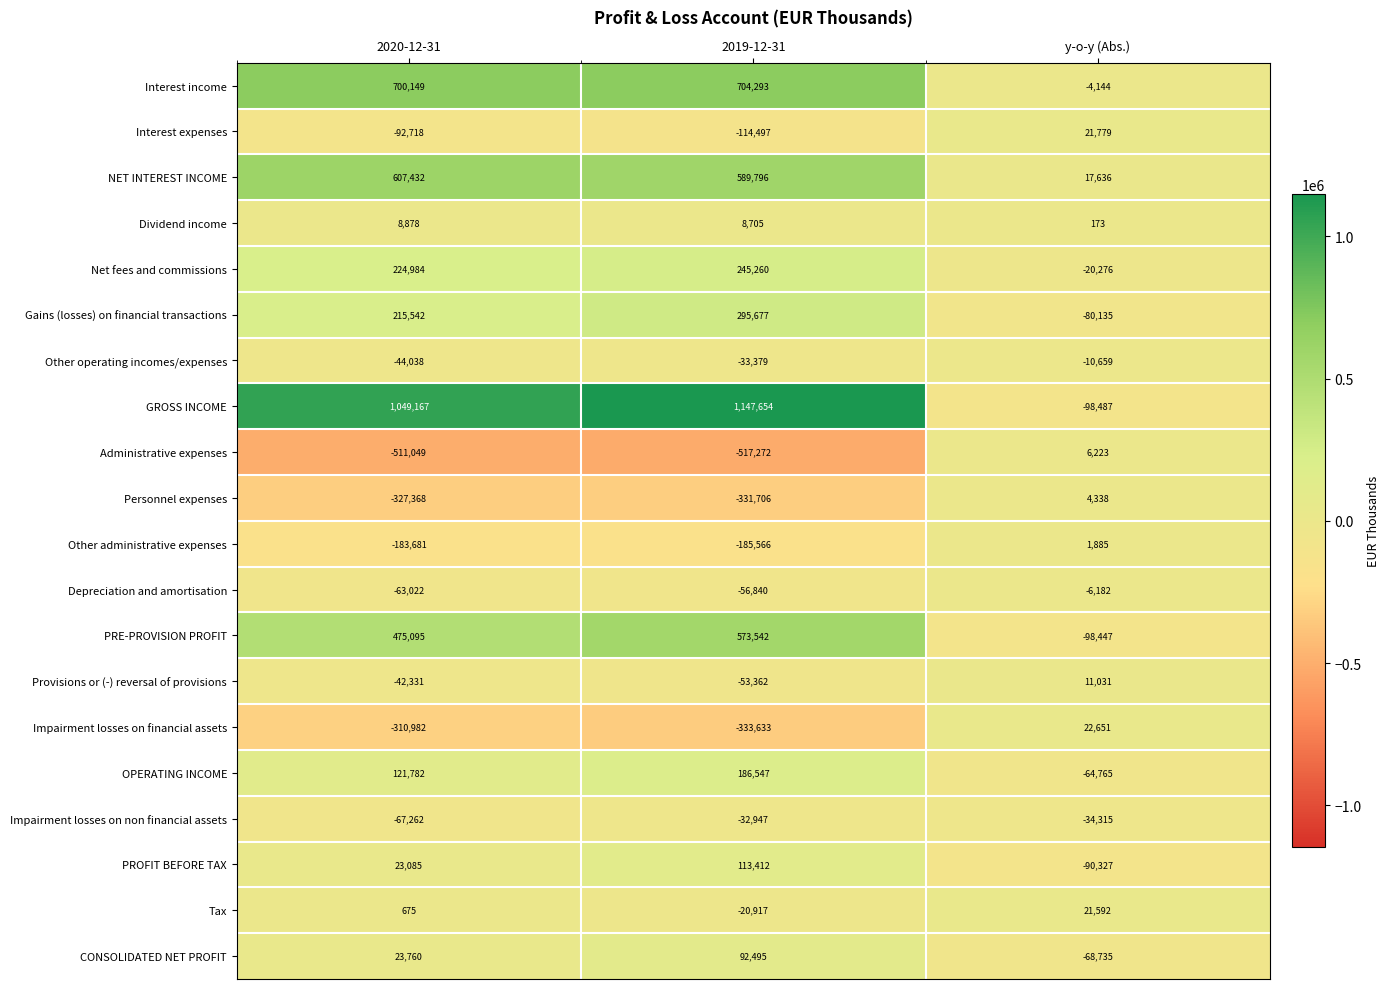

True or false: Administrative expenses has a value of -294384 at 2020-12-31.

False